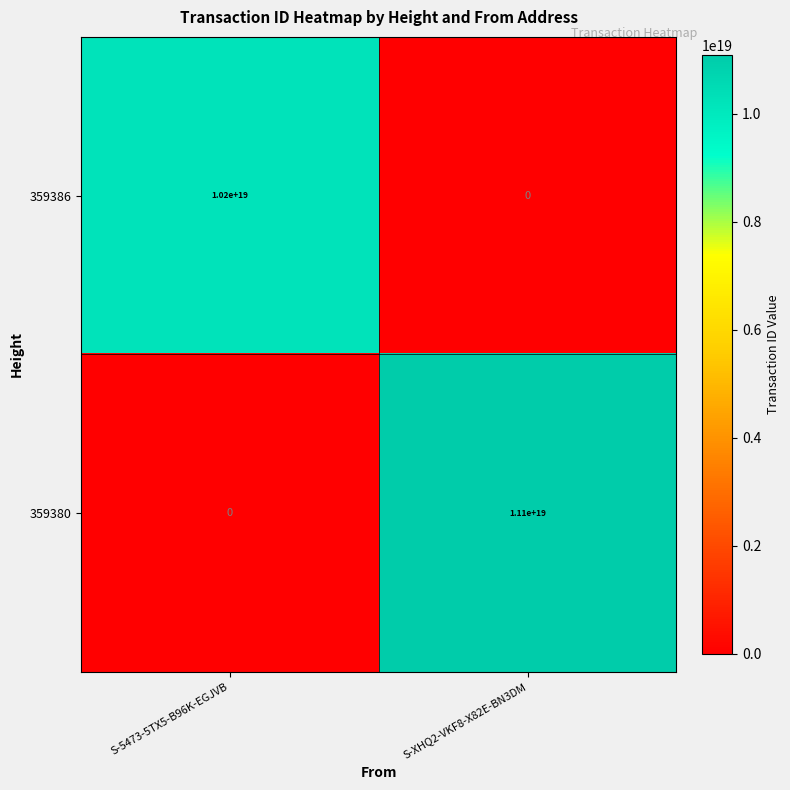

Which category has the highest value across all series?

S-XHQ2-VKF8-X82E-BN3DM